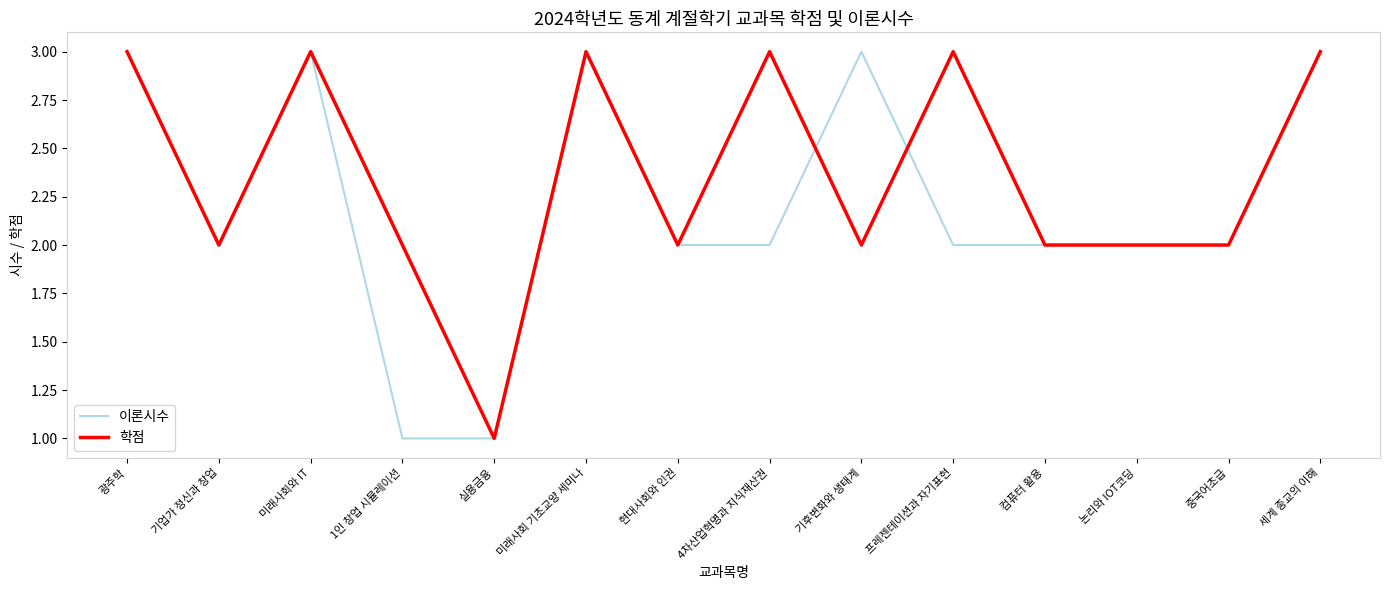

At which category does 이론시수 reach its first local peak?

미래사회와 IT